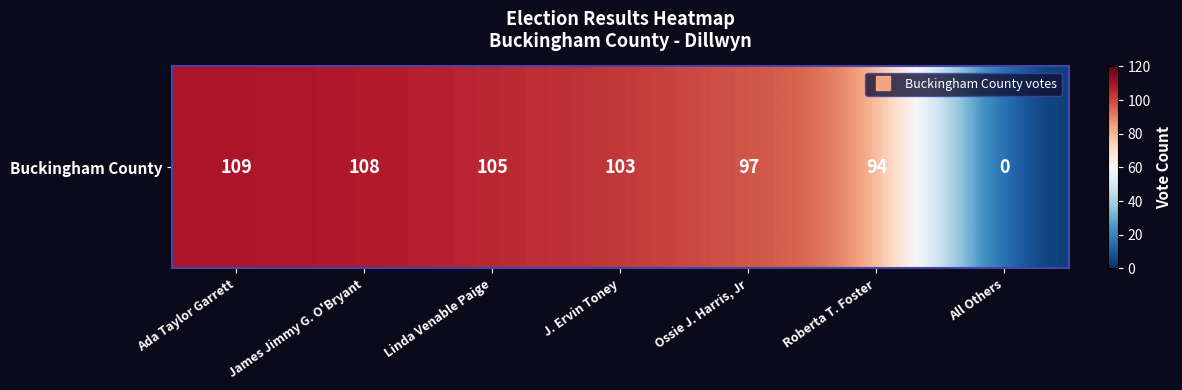

What is the maximum value shown in the chart?

109